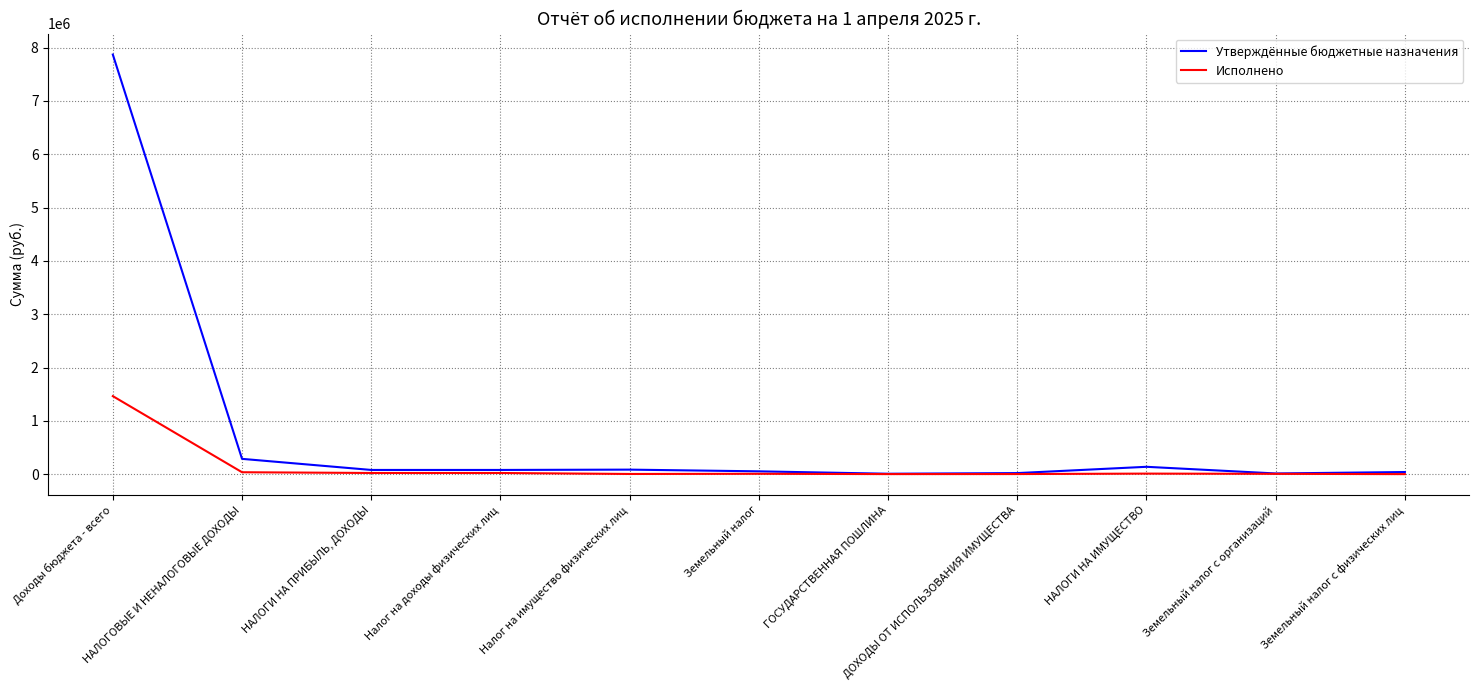

List the series in order of their peak value, lowest first.

Исполнено, Утверждённые бюджетные назначения